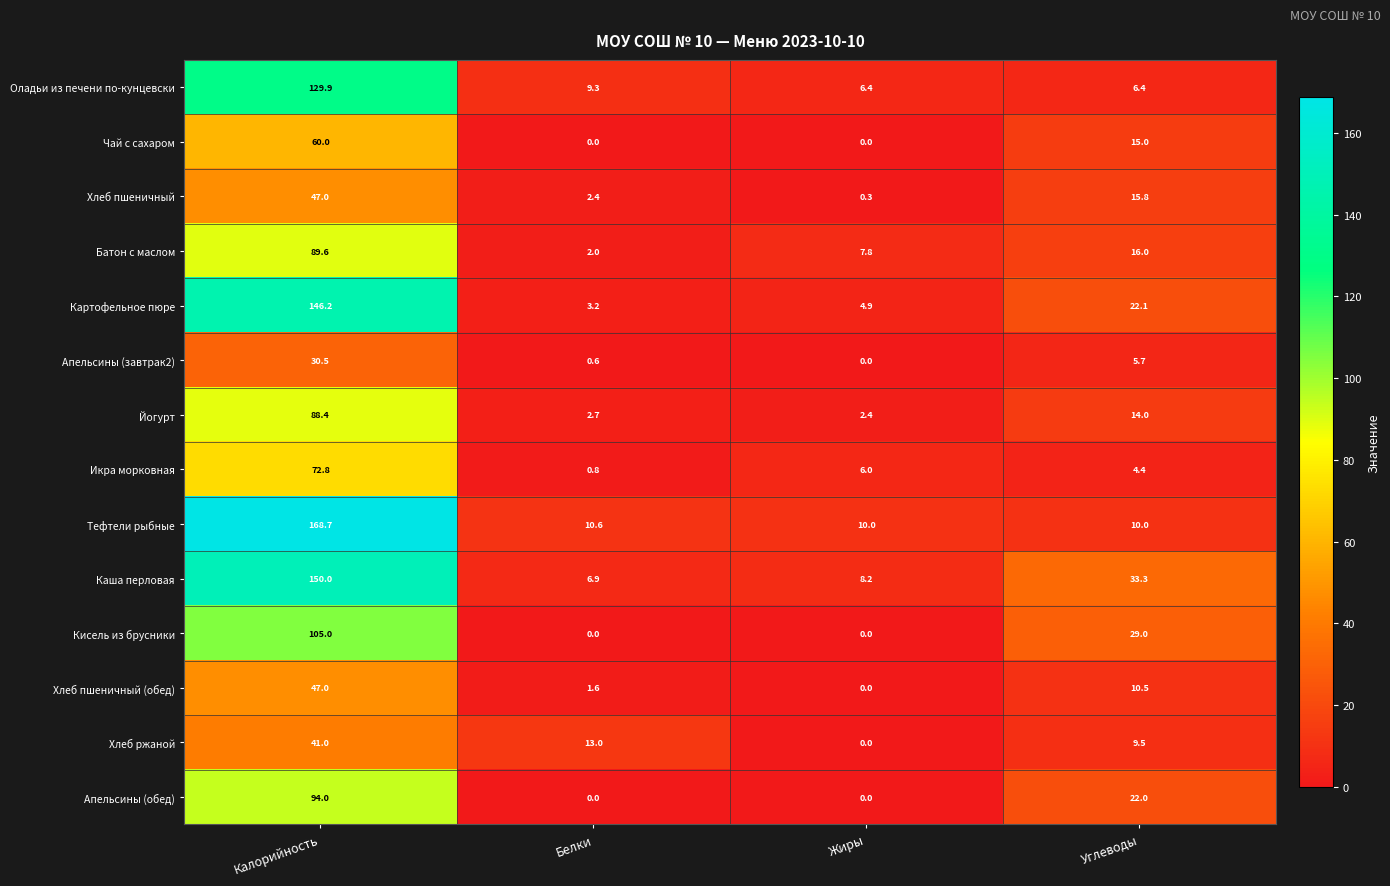

Which series changed the most between Калорийность and Белки?

Тефтели рыбные